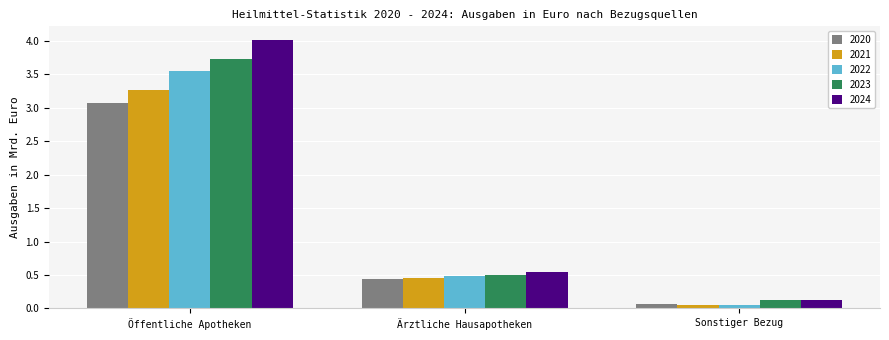

Which series has the widest spread of values?

2024